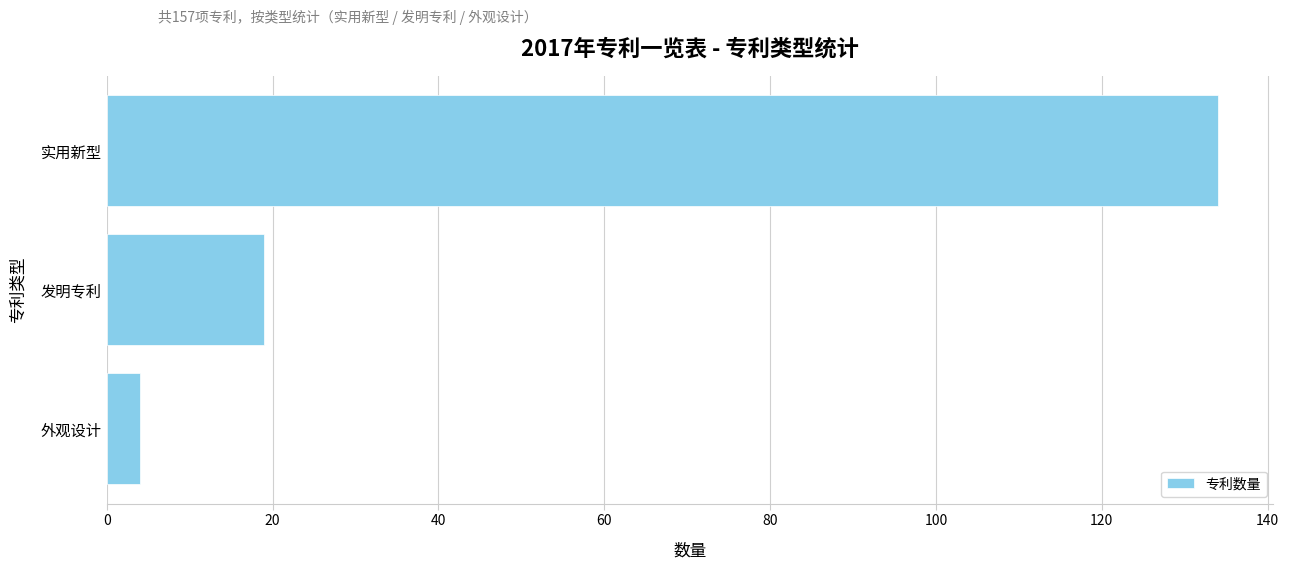

Read the value at 发明专利, to the nearest 10.

20